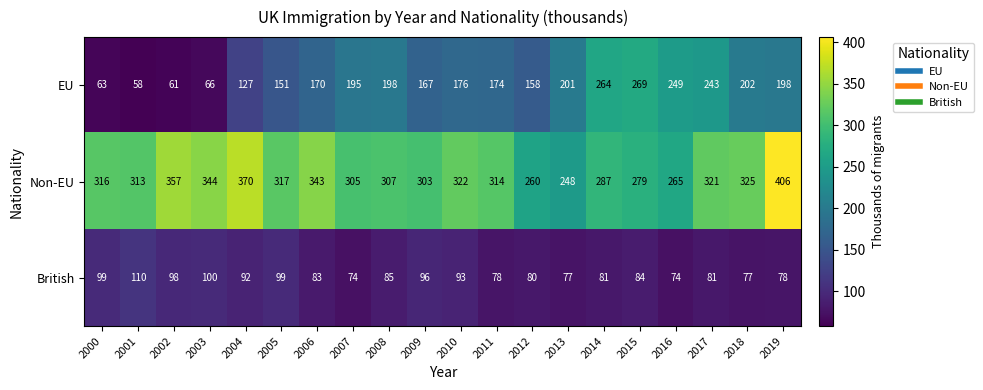

At which label does Non-EU reach its peak?

2019